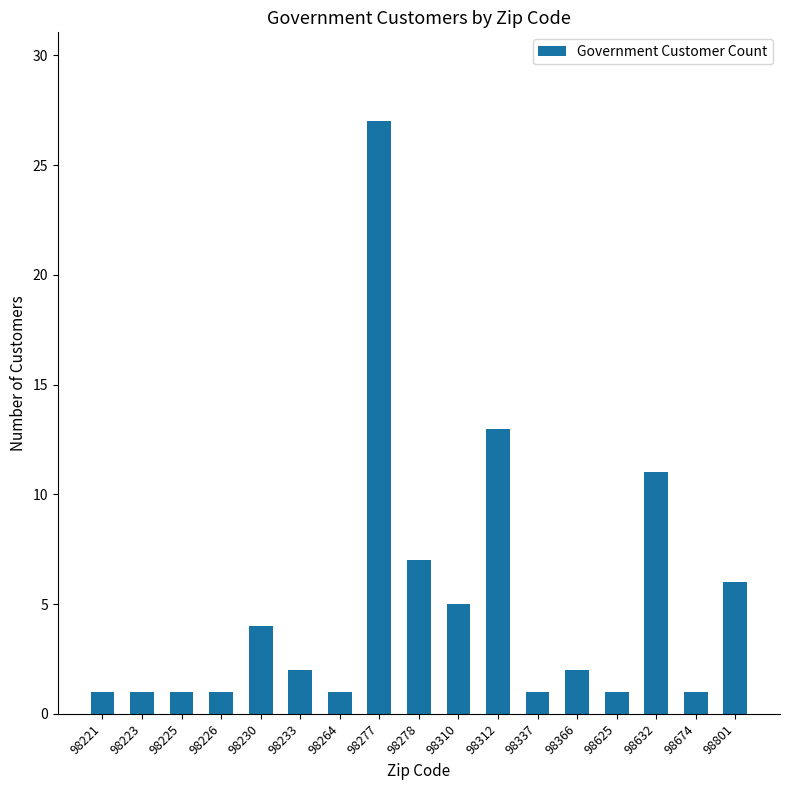

What is the sum of all values?

85